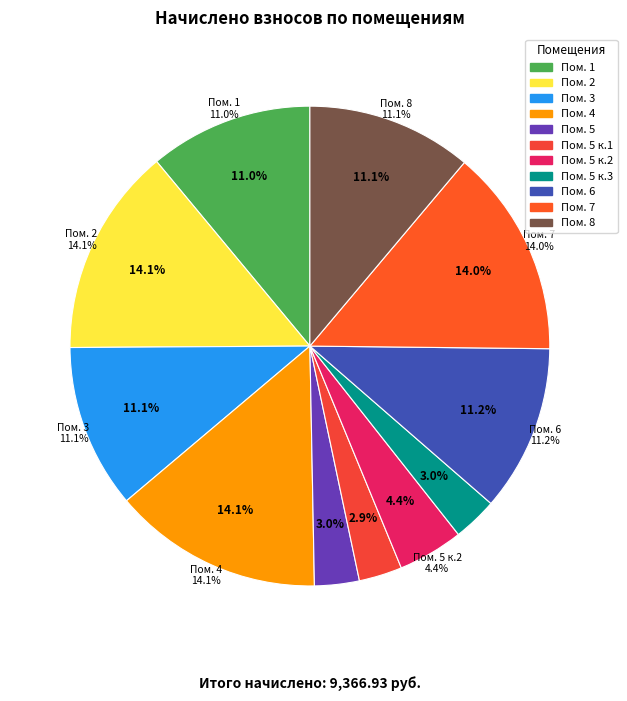

The 5 к.3 slice represents 3% of the pie. True or false?

True